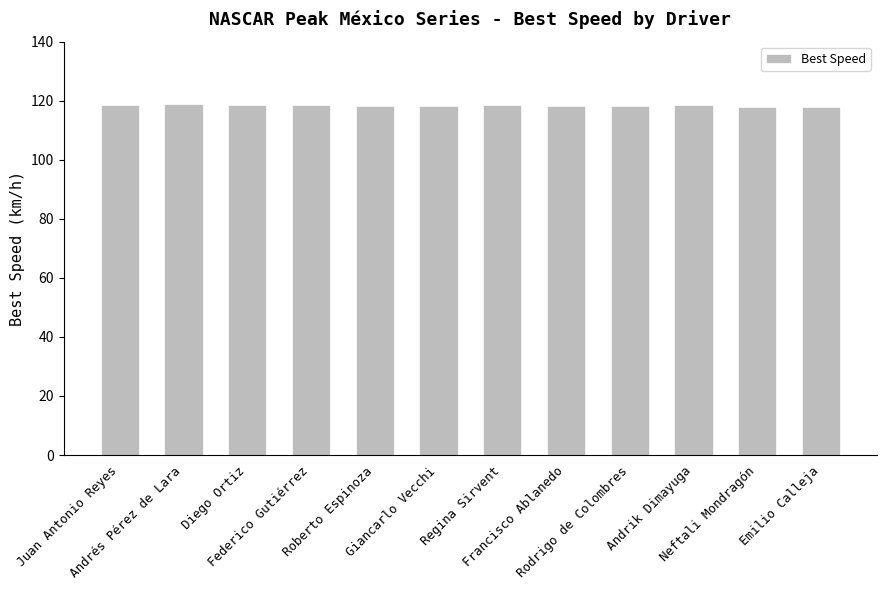

What is the value of the 9th bar from the left?

118.2